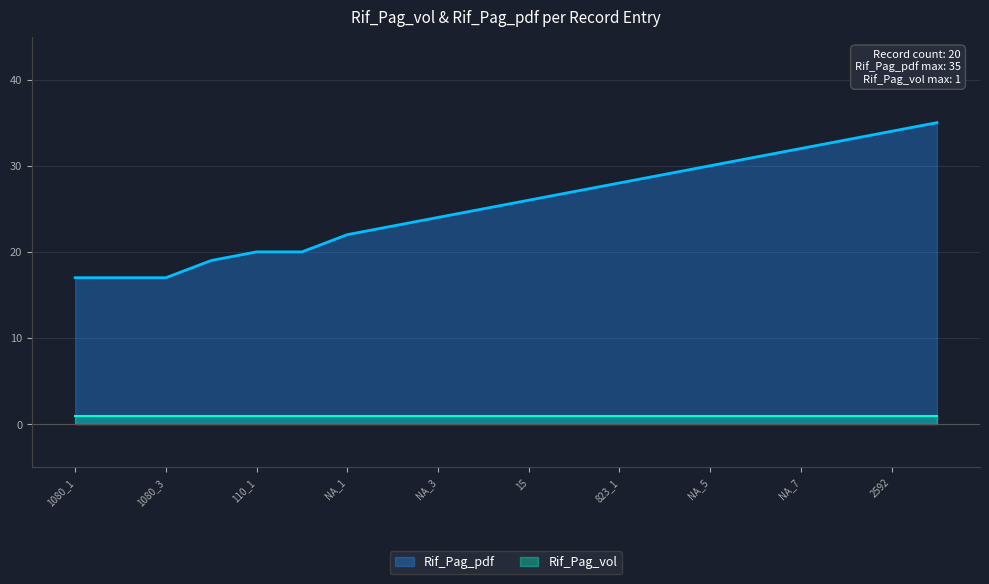

What is the average value?

25